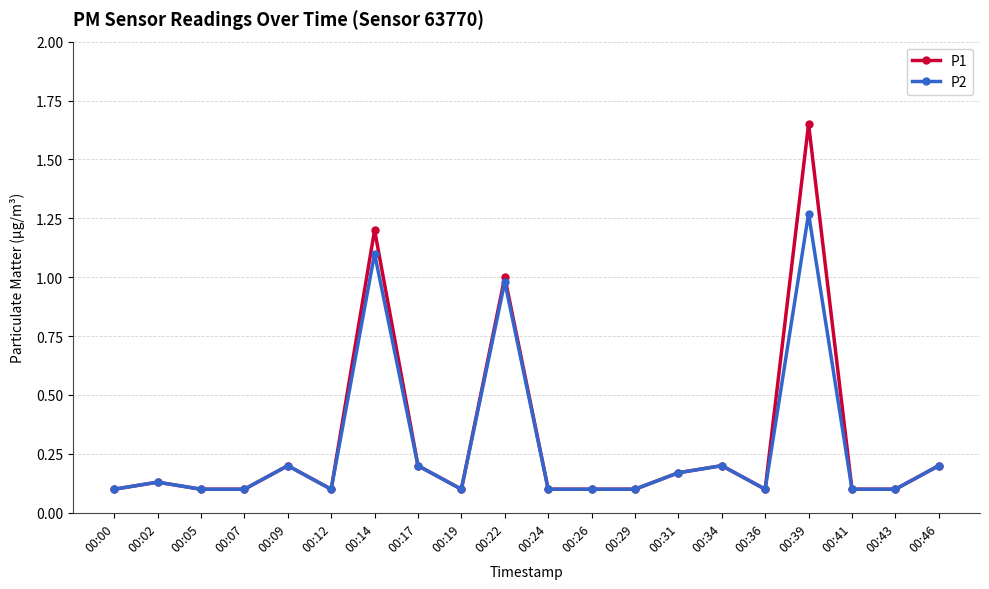

Which series has the widest spread of values?

P1